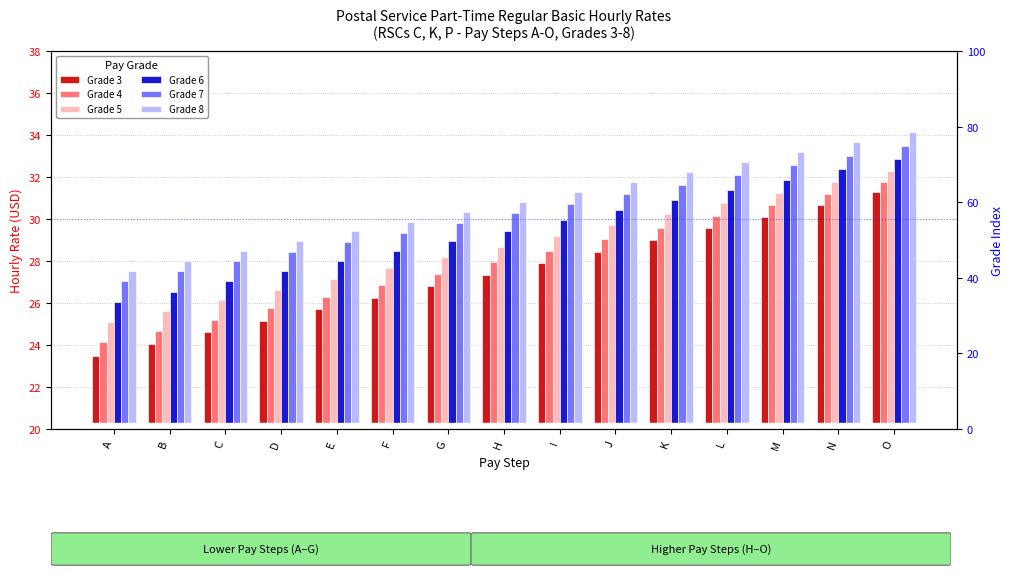

Between E and J, which series saw the biggest shift?

Grade 3